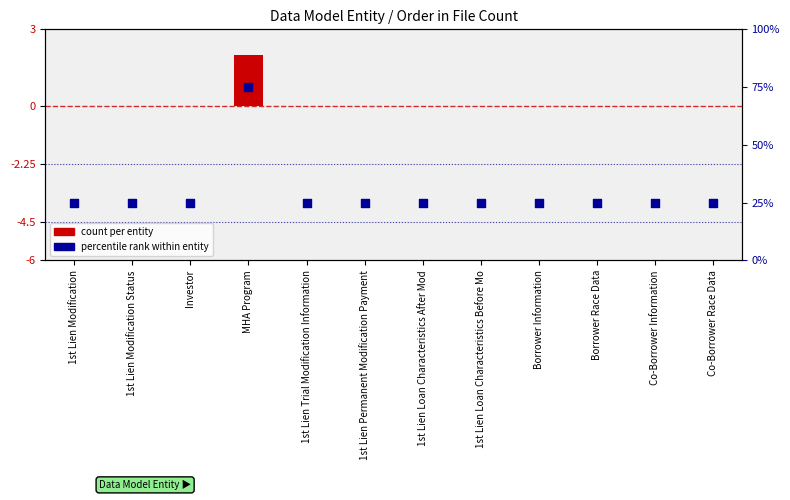

Which series has the largest Y range (max minus min)?

percentile rank within entity